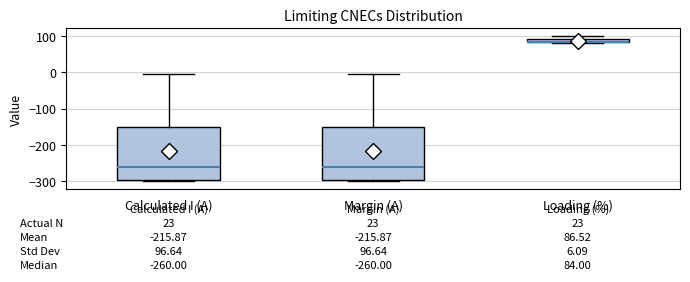

Which box's median line is the highest?

Loading (%)